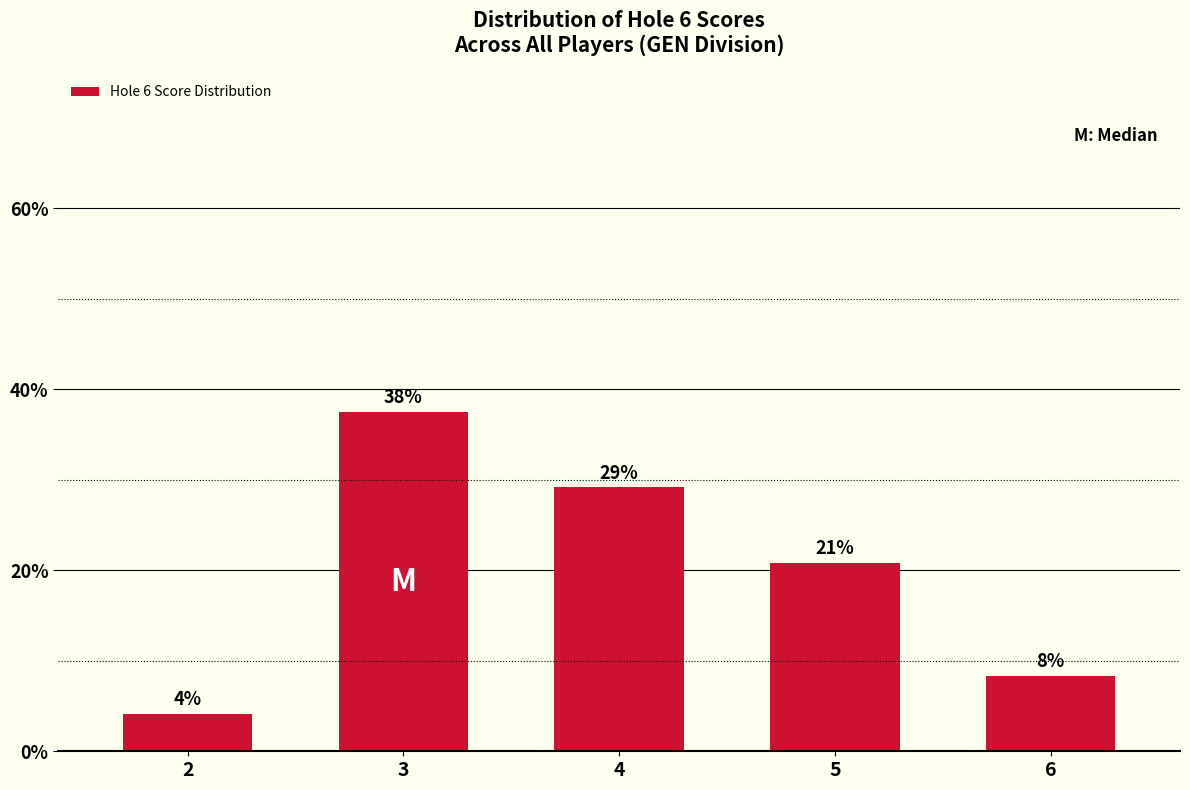

What is the change in value from 4 to 6?

-20.8